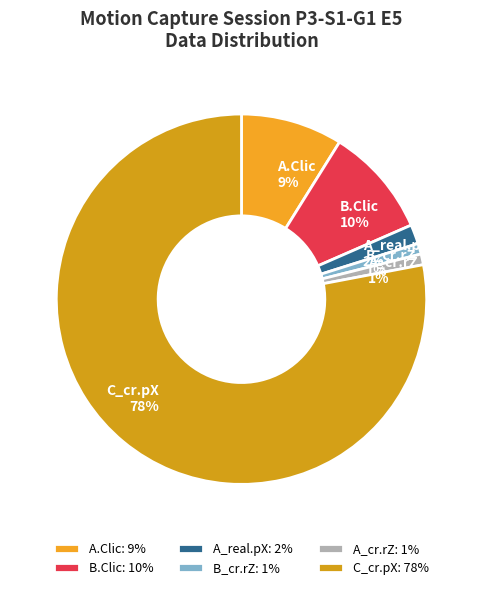

Is A_cr.rZ the majority of the pie?

No